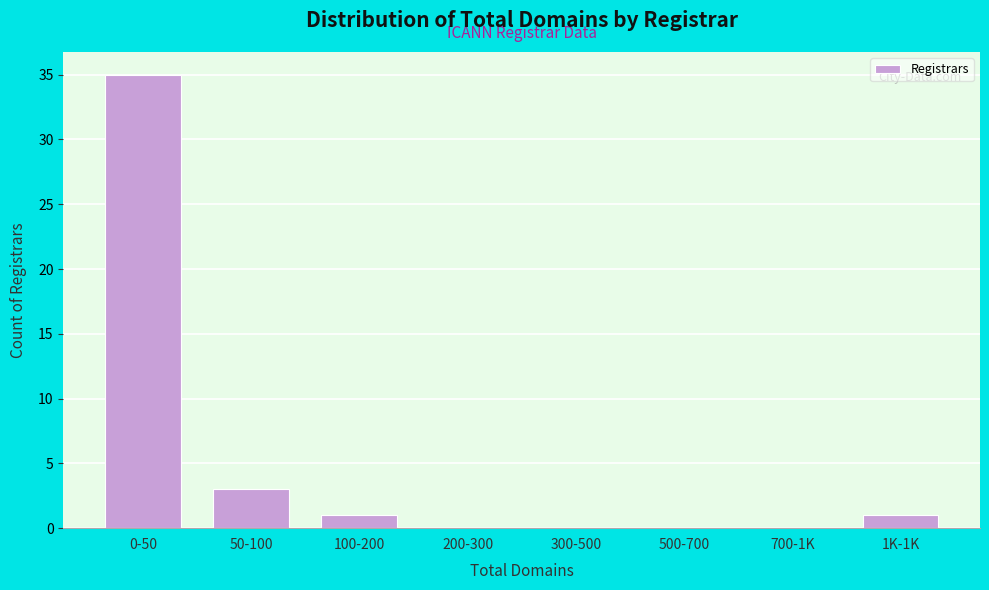

Reading left to right, transcribe all the data shown in this chart.

0-50=35	50-100=3	100-200=1	200-300=0	300-500=0	500-700=0	700-1K=0	1K-1K=1